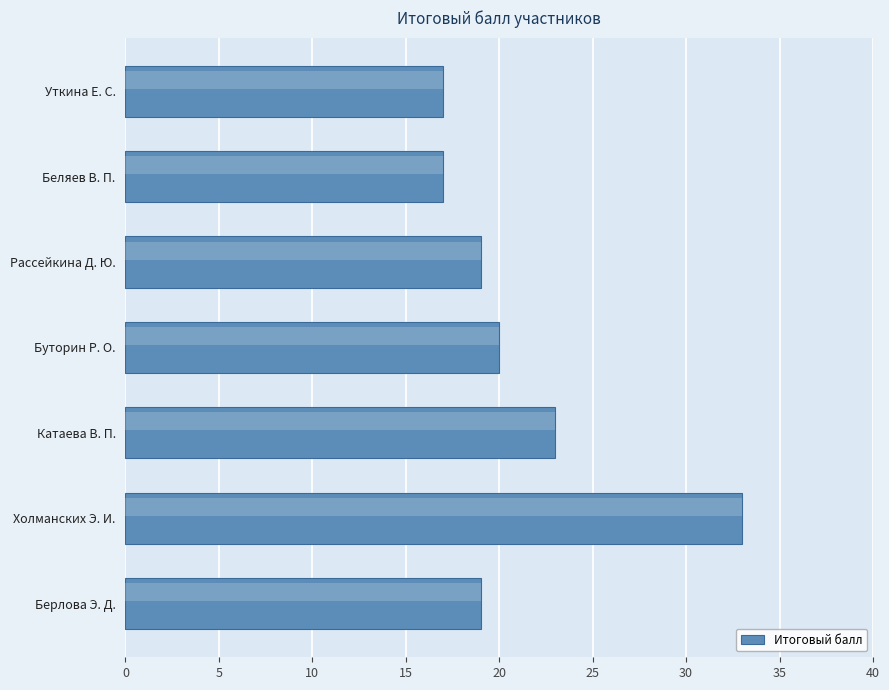

Between Уткина Е. С. and Рассейкина Д. Ю., which is larger?

Рассейкина Д. Ю.